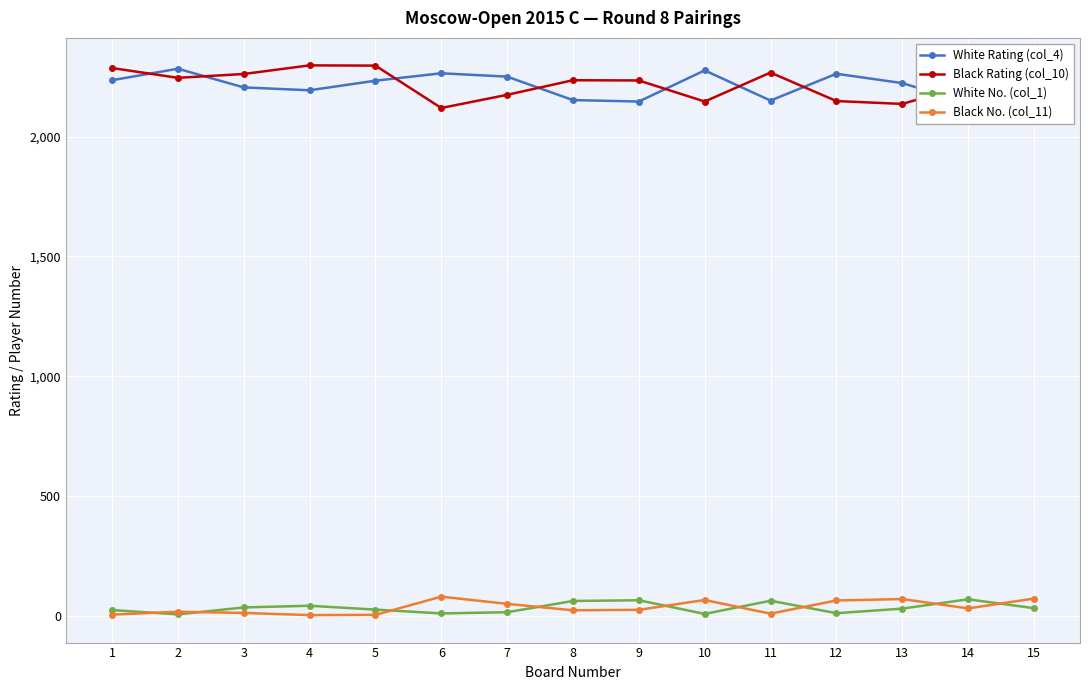

True or false: Black No. (col_11) has more than 0 points higher than both neighbors.

True